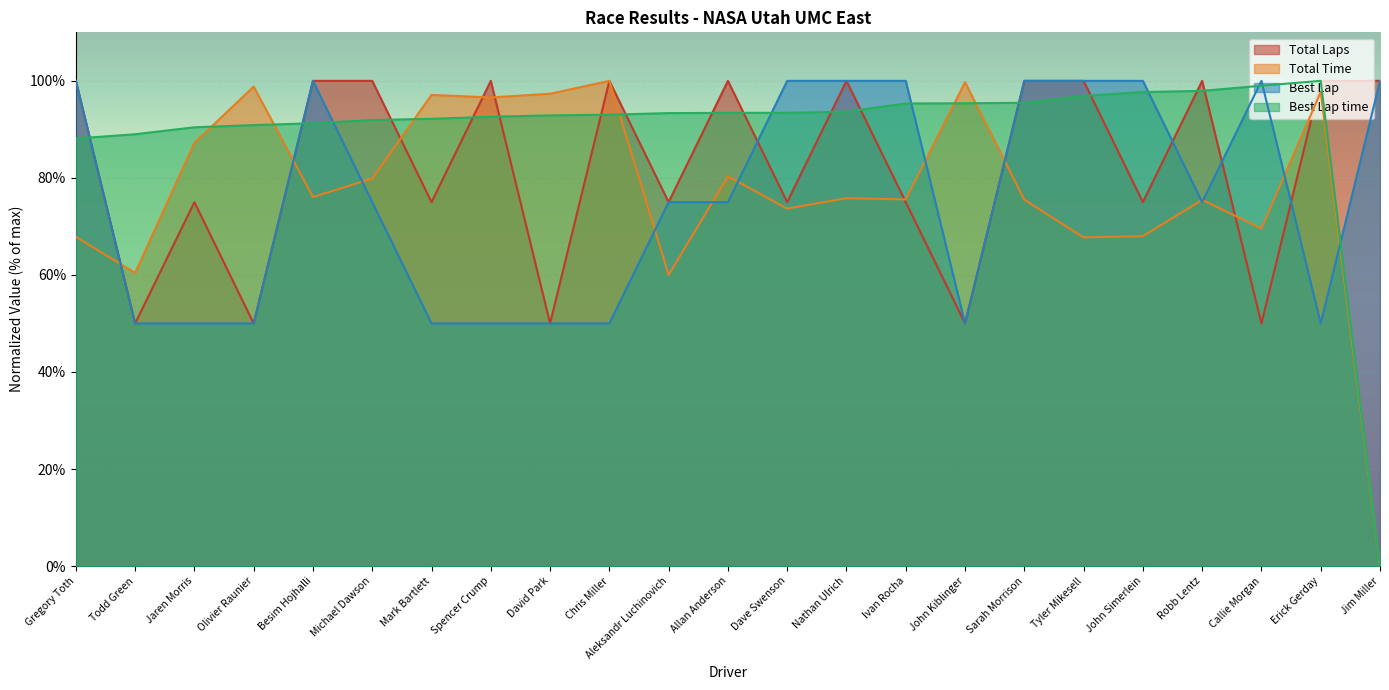

Rank the categories by Best Lap time value from lowest to highest.

Jim Miller, Gregory Toth, Todd Green, Jaren Morris, Olivier Raunier, Besim Hojhalli, Michael Dawson, Mark Bartlett, Spencer Crump, David Park, Chris Miller, Aleksandr Luchinovich, Allan Anderson, Dave Swenson, Nathan Ulrich, Ivan Rocha, John Kiblinger, Sarah Morrison, Tyler Mikesell, John Simerlein, Robb Lentz, Callie Morgan, Erick Gerday